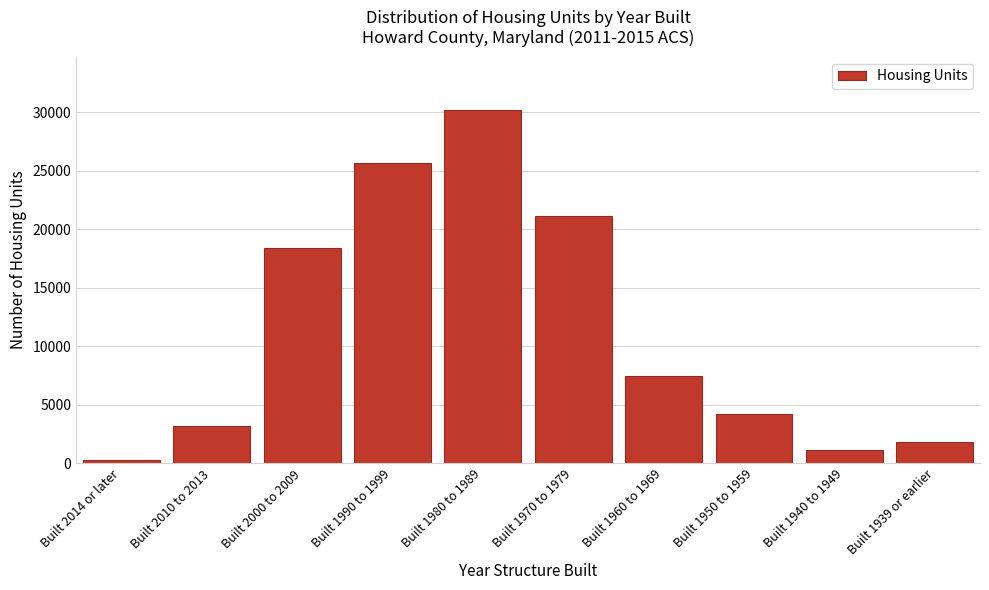

Reading left to right, list all the values displayed in this chart.

310	3146	18404	25666	30201	21153	7454	4166	1163	1827